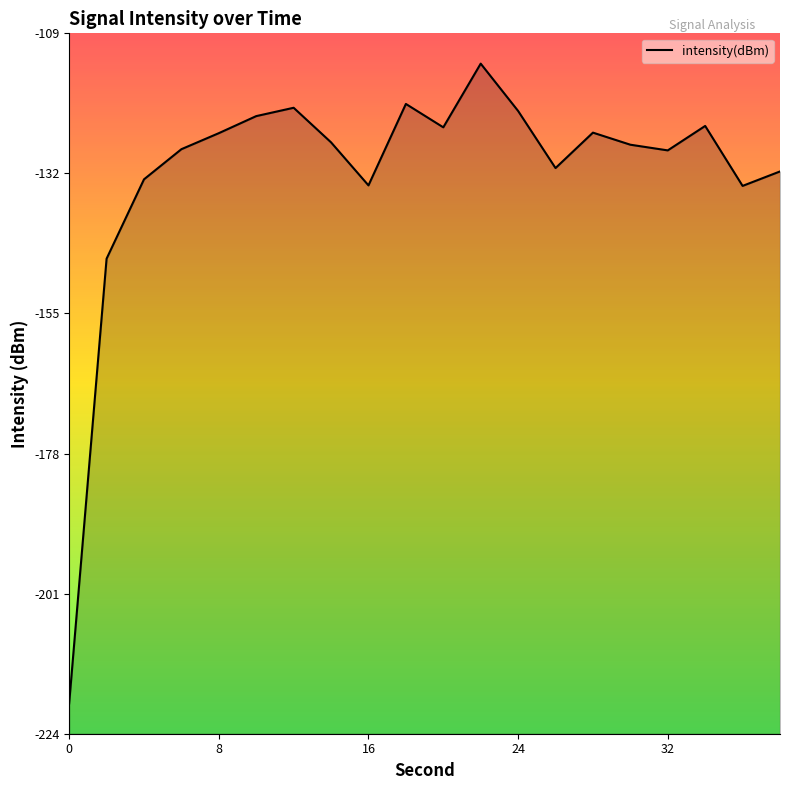

Where does the data first go above -126?

8